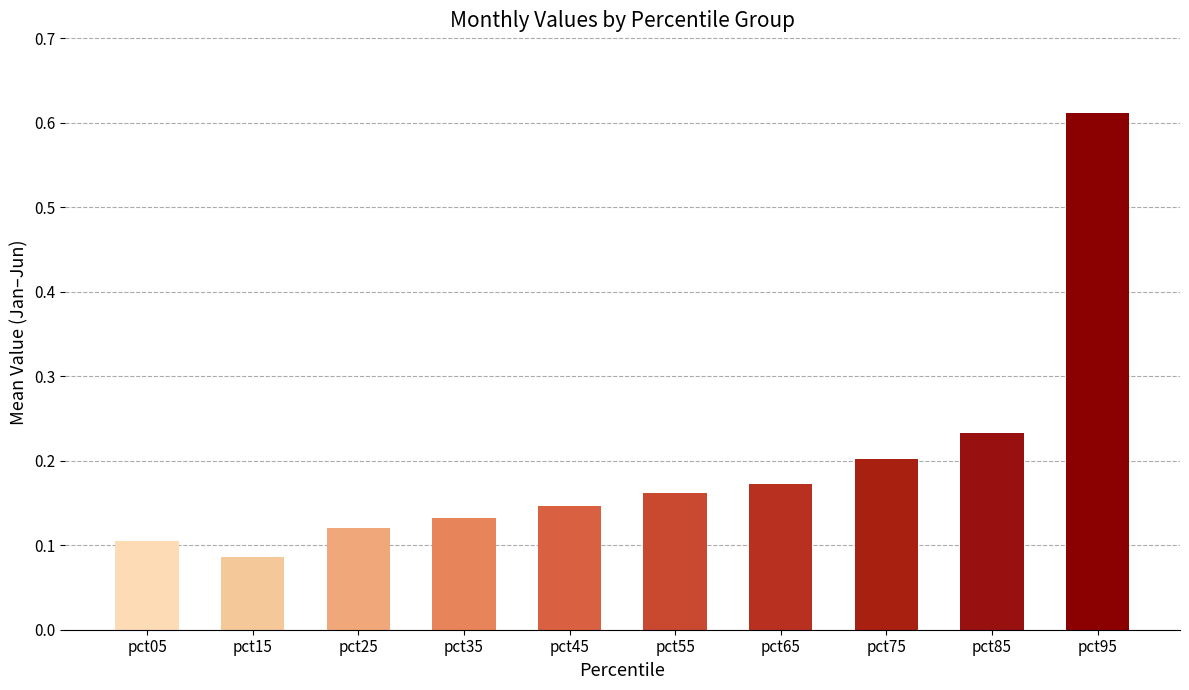

The value at pct95 is 1.0. True or false?

False